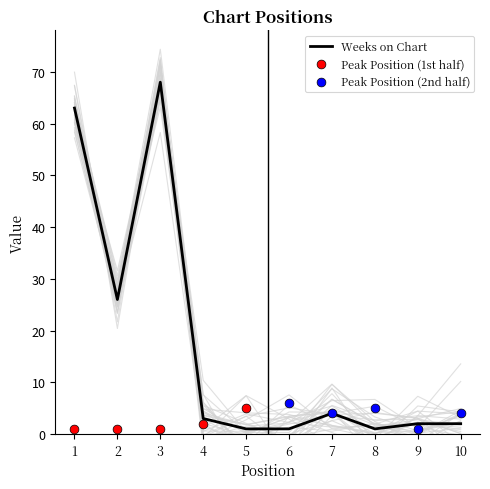

What is the change in value from 3 to 9?

-66